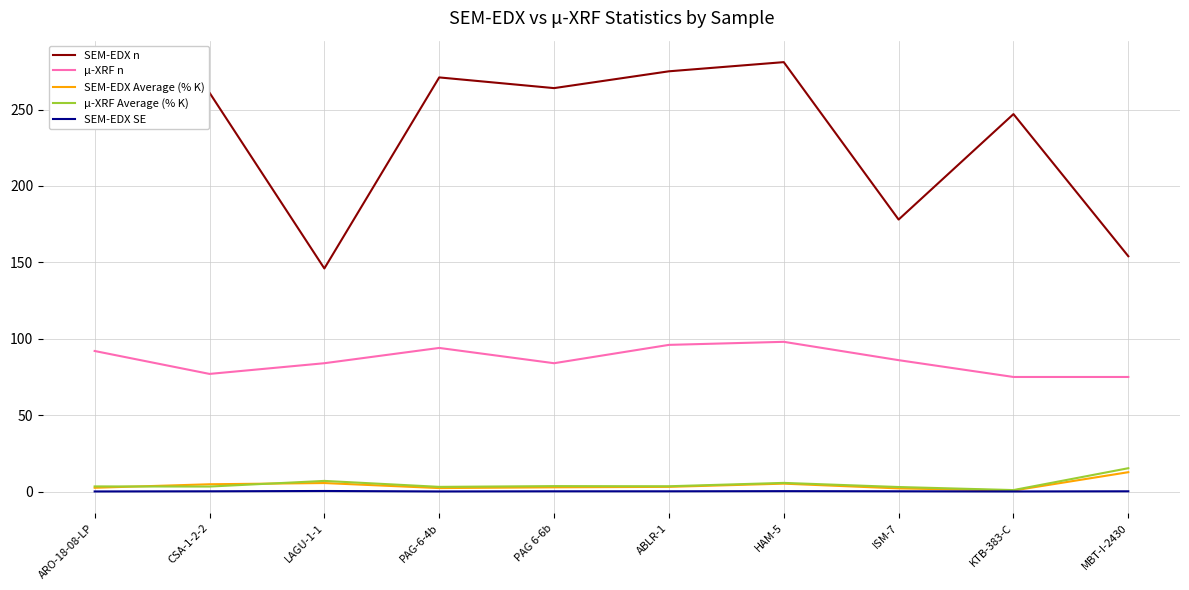

True or false: SEM-EDX n and μ-XRF n cross at least once.

False